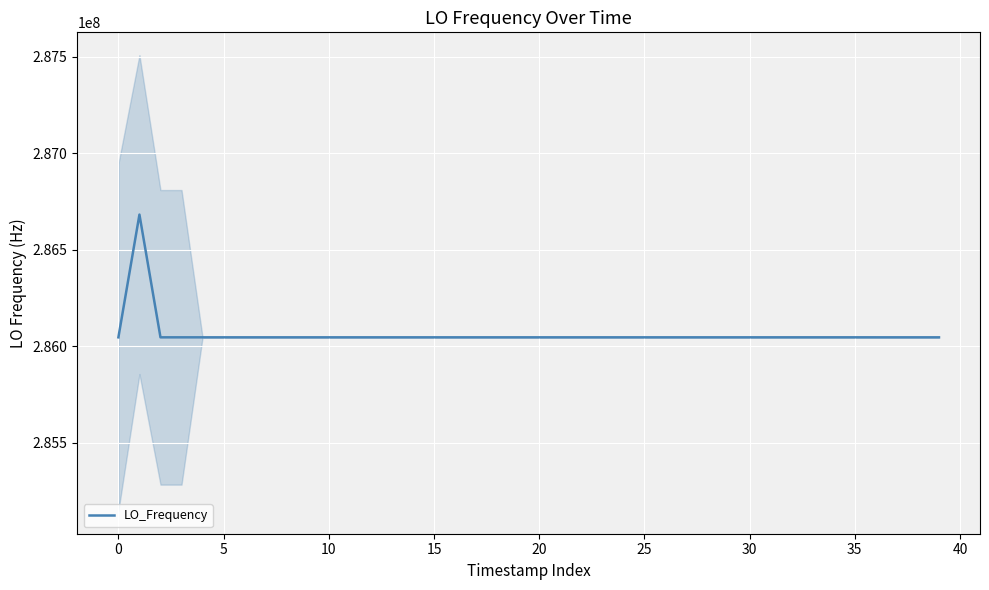

List the labels in order of value, smallest first.

12, 10, 20, 40, 15, 30, 16, 35, 45, 11, 13, 14, 25, 17, 15, 30, 29, 18, 19, 25, 26, 5, −5, 38, 39, 21, 22, 20, 24, 27, 28, 23, 37, 31, 36, 35, 34, 32, 33, 0